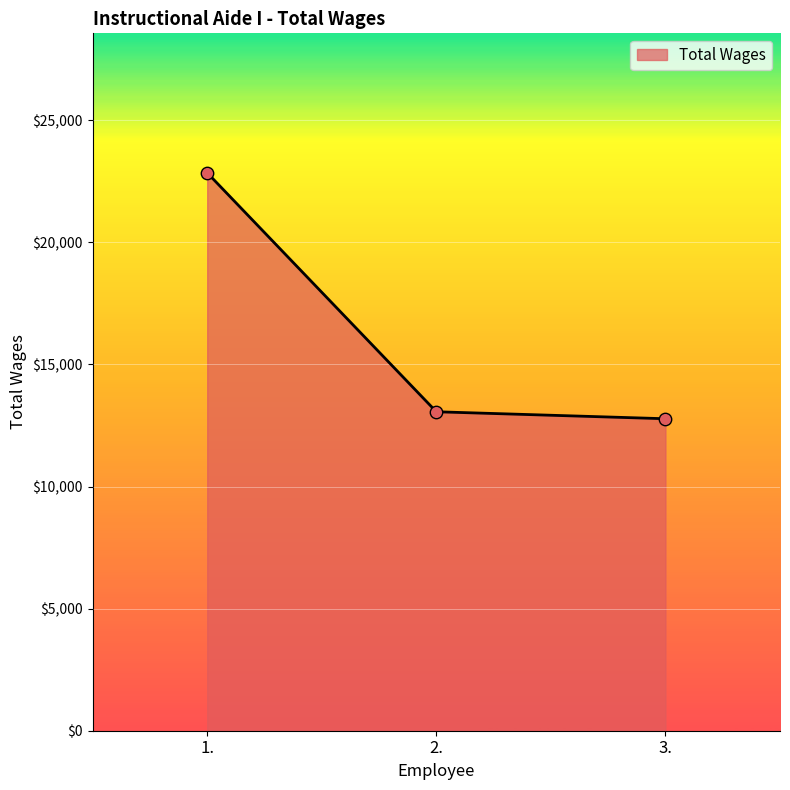

Between 2. and 1., which is larger?

1.